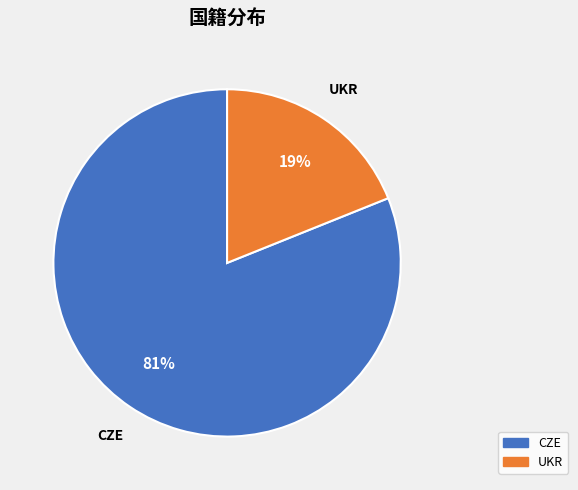

Rank the categories by value from lowest to highest.

UKR, CZE